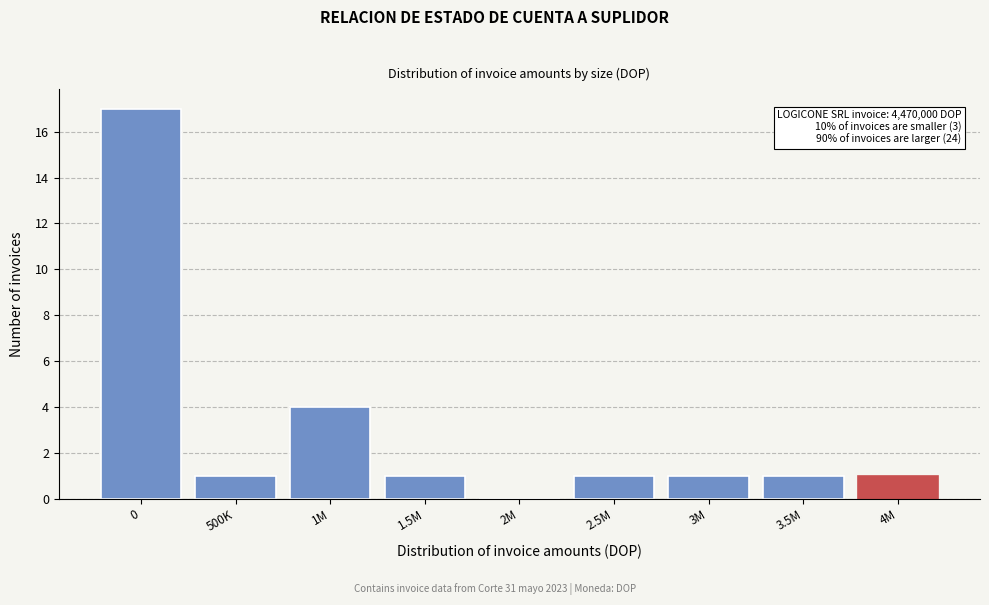

Reading left to right, what are all the values shown in this chart?

0=17	500K=1	1M=4	1.5M=1	2M=0	2.5M=1	3M=1	3.5M=1	4M=1